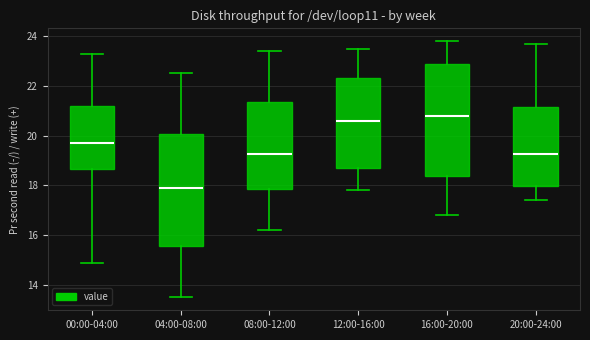

Where does the lower whisker of the box for 20:00-24:00 end on the y-axis? The values are not printed on the chart, so give them approximately, as read against the axis.

17.4